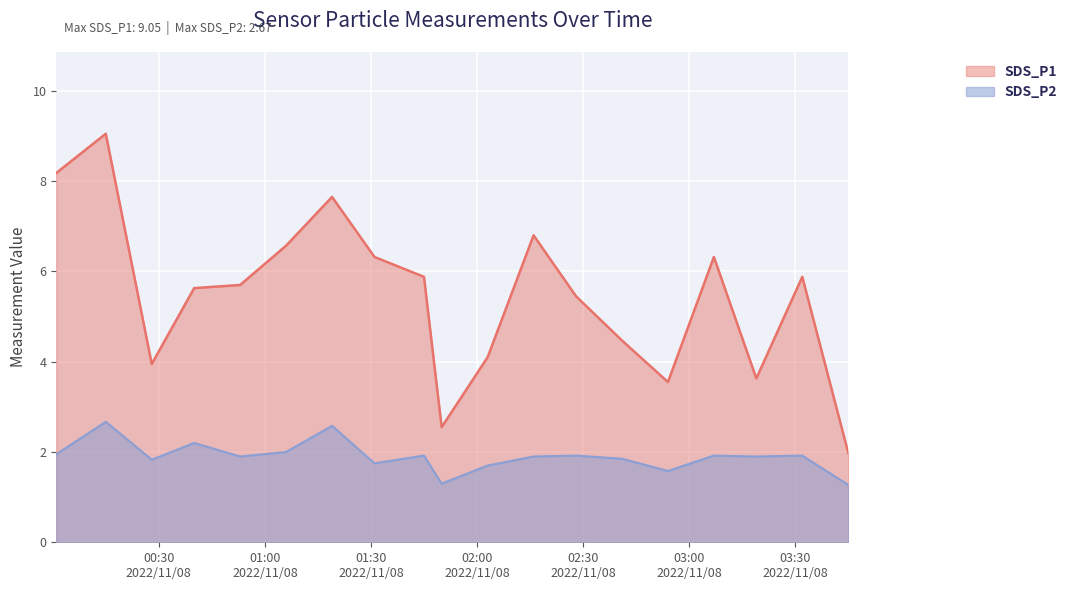

List the series in order of their overall mean, highest first.

SDS_P1, SDS_P2